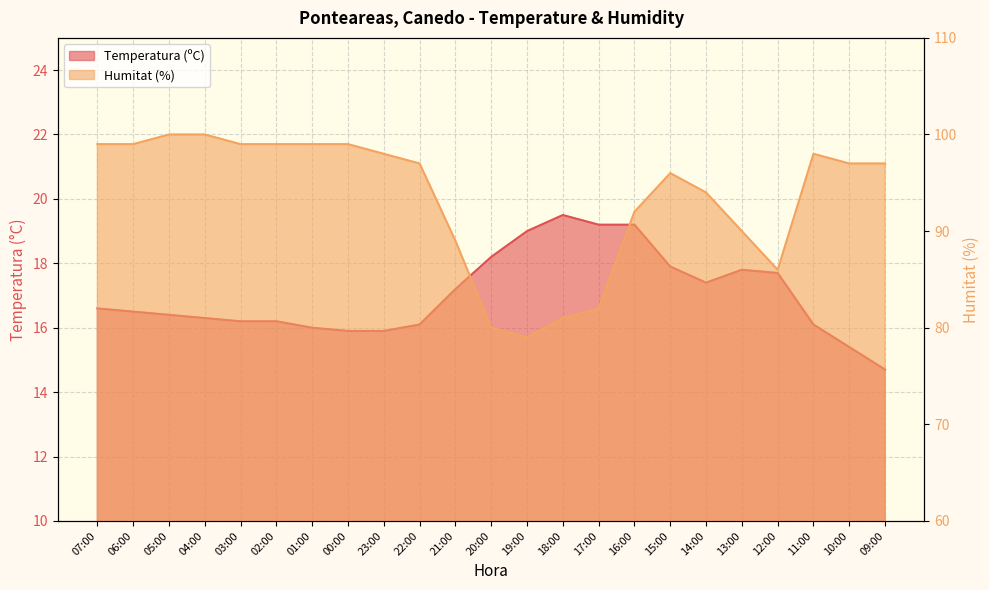

Reading right to left, list all the values displayed in this chart.

Temperatura (ºC): 09:00=14.7	10:00=15.4	11:00=16.1	12:00=17.7	13:00=17.8	14:00=17.4	15:00=17.9	16:00=19.2	17:00=19.2	18:00=19.5	19:00=19.0	20:00=18.2	21:00=17.2	22:00=16.1	23:00=15.9	00:00=15.9	01:00=16.0	02:00=16.2	03:00=16.2	04:00=16.3	05:00=16.4	06:00=16.5	07:00=16.6
Humitat (%): 09:00=97.0	10:00=97.0	11:00=98.0	12:00=86.0	13:00=90.0	14:00=94.0	15:00=96.0	16:00=92.0	17:00=82.0	18:00=81.0	19:00=79.0	20:00=80.0	21:00=89.0	22:00=97.0	23:00=98.0	00:00=99.0	01:00=99.0	02:00=99.0	03:00=99.0	04:00=100.0	05:00=100.0	06:00=99.0	07:00=99.0